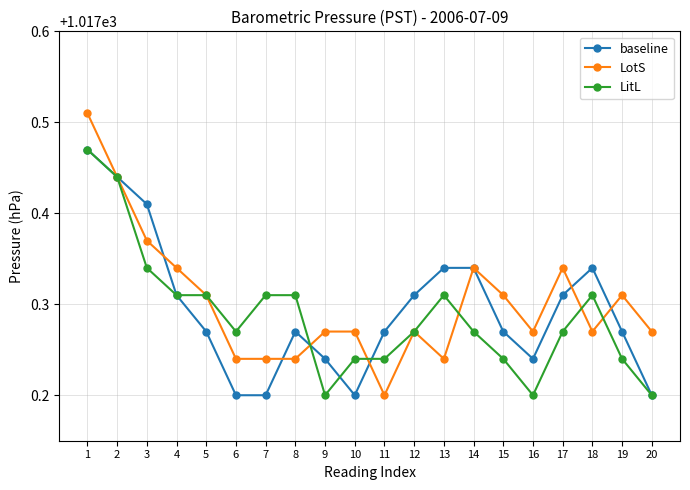

True or false: LotS has more than 1 interior local peaks.

True